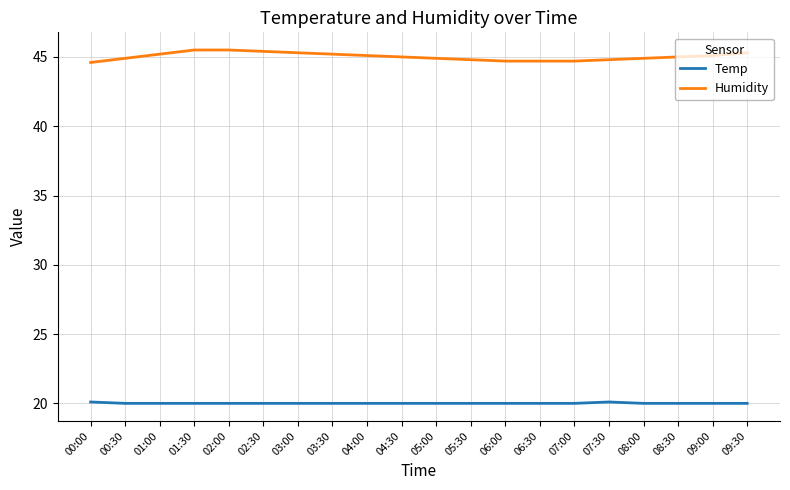

Read the Temp value at 07:00.

20.0